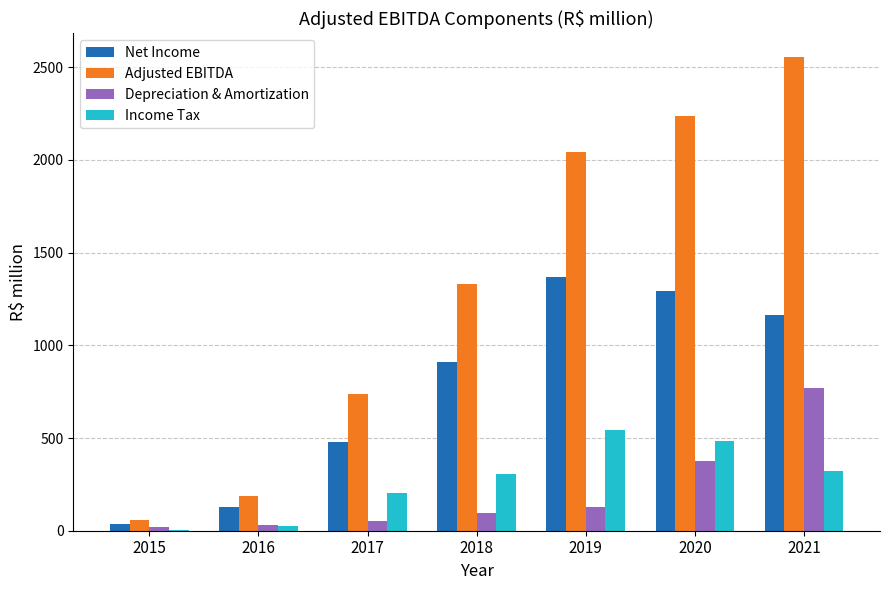

What is the greatest value displayed?

2555.3